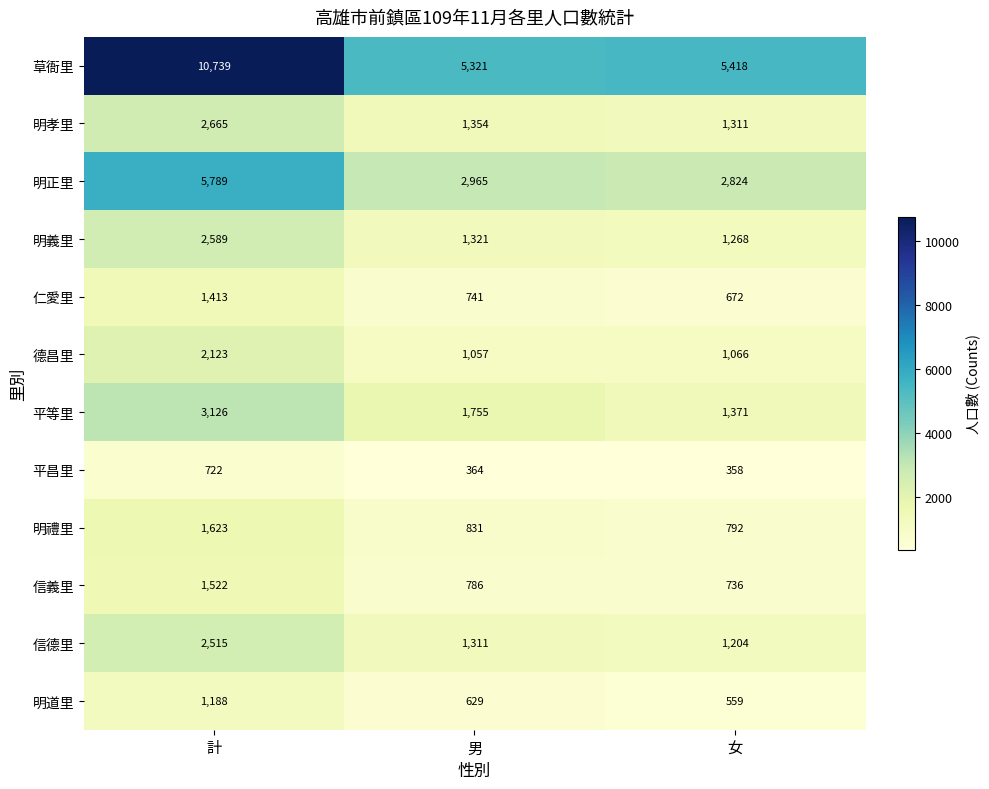

Count the number of categories in the chart.

3